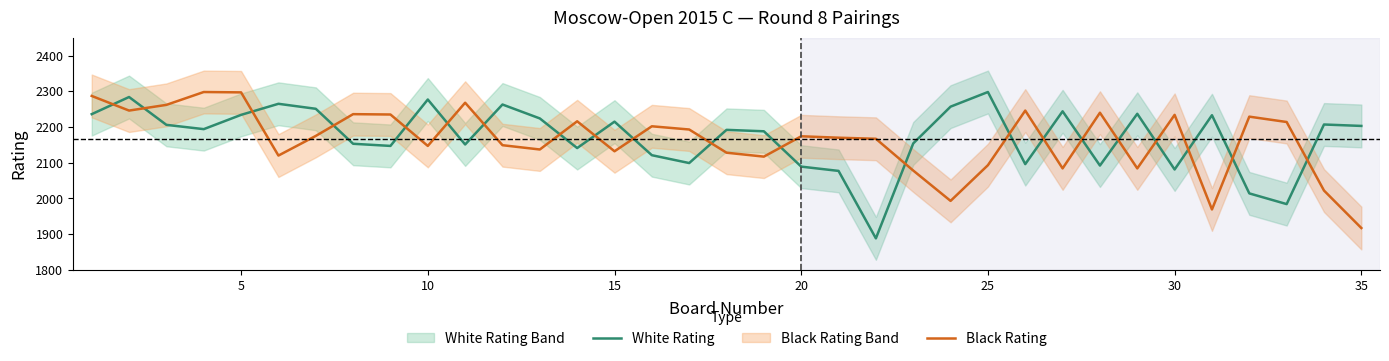

What are all the series names shown in the legend?

White Rating, Black Rating